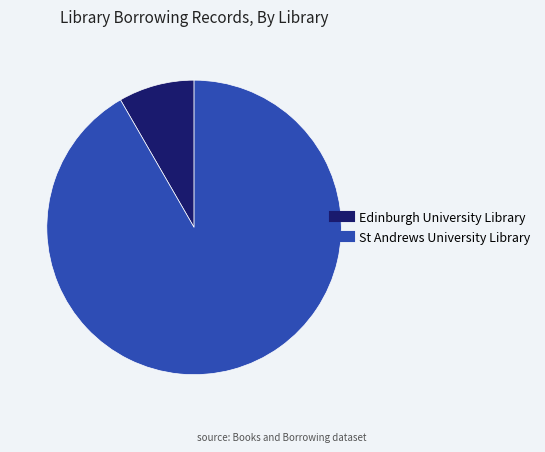

Between Edinburgh University Library and St Andrews University Library, which is larger?

St Andrews University Library